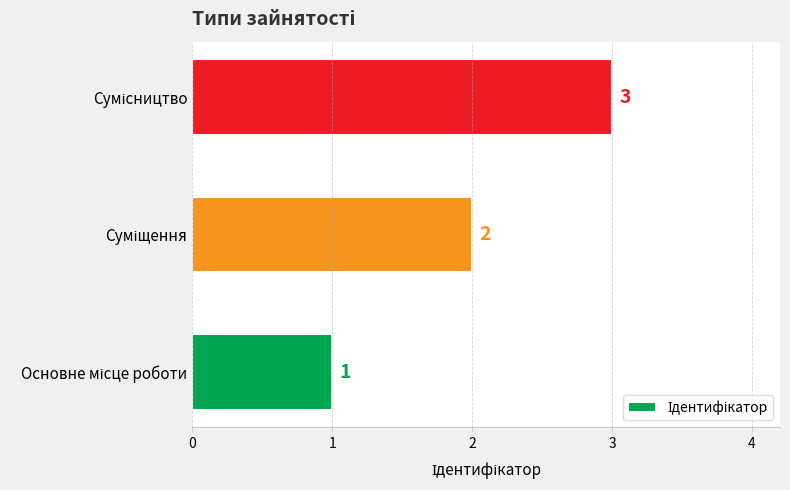

What is the smallest value displayed?

1